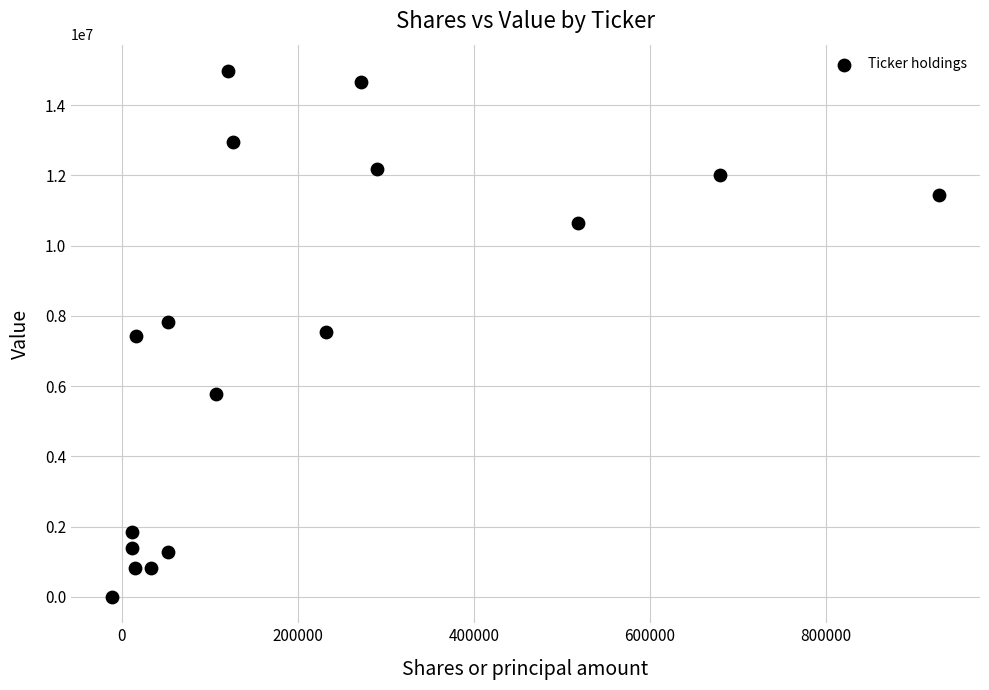

What is the range of Y values (max minus min)?

14976000